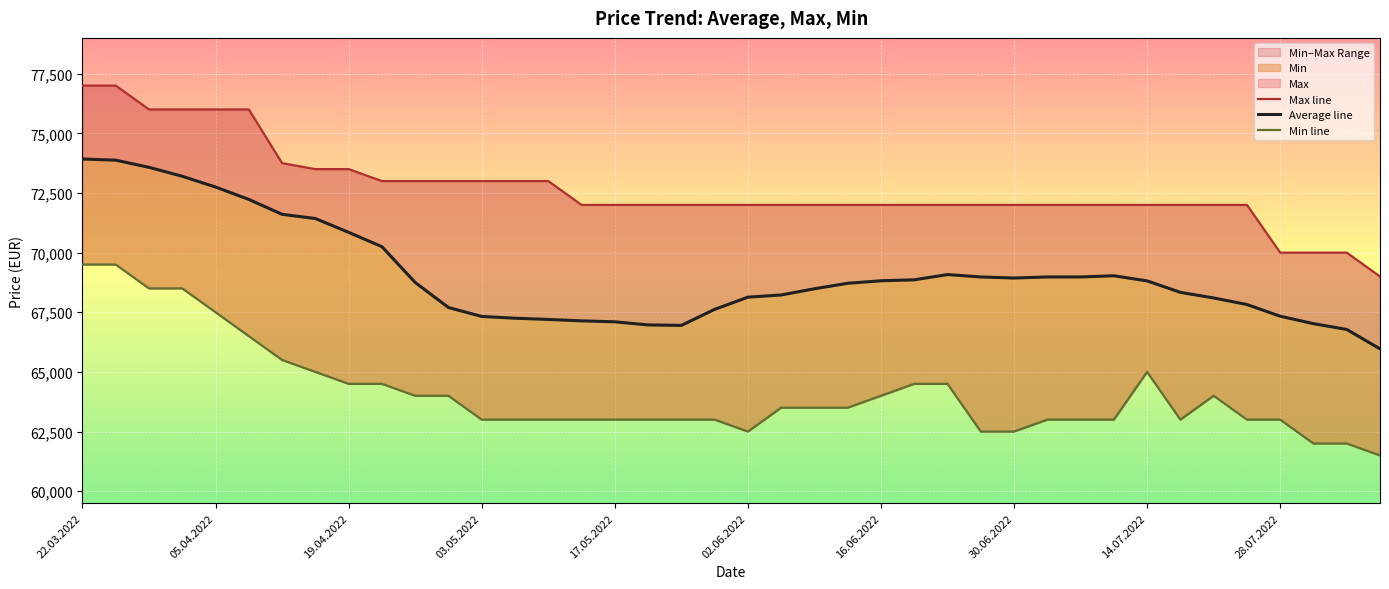

In Average line, how many points are higher than both neighbors (excluding endpoints)?

2